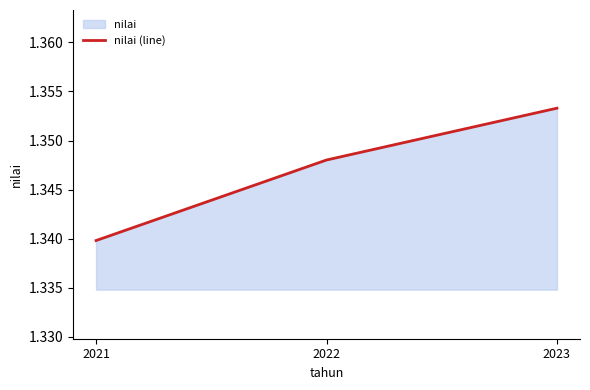

What is the sum of all values?

4.0